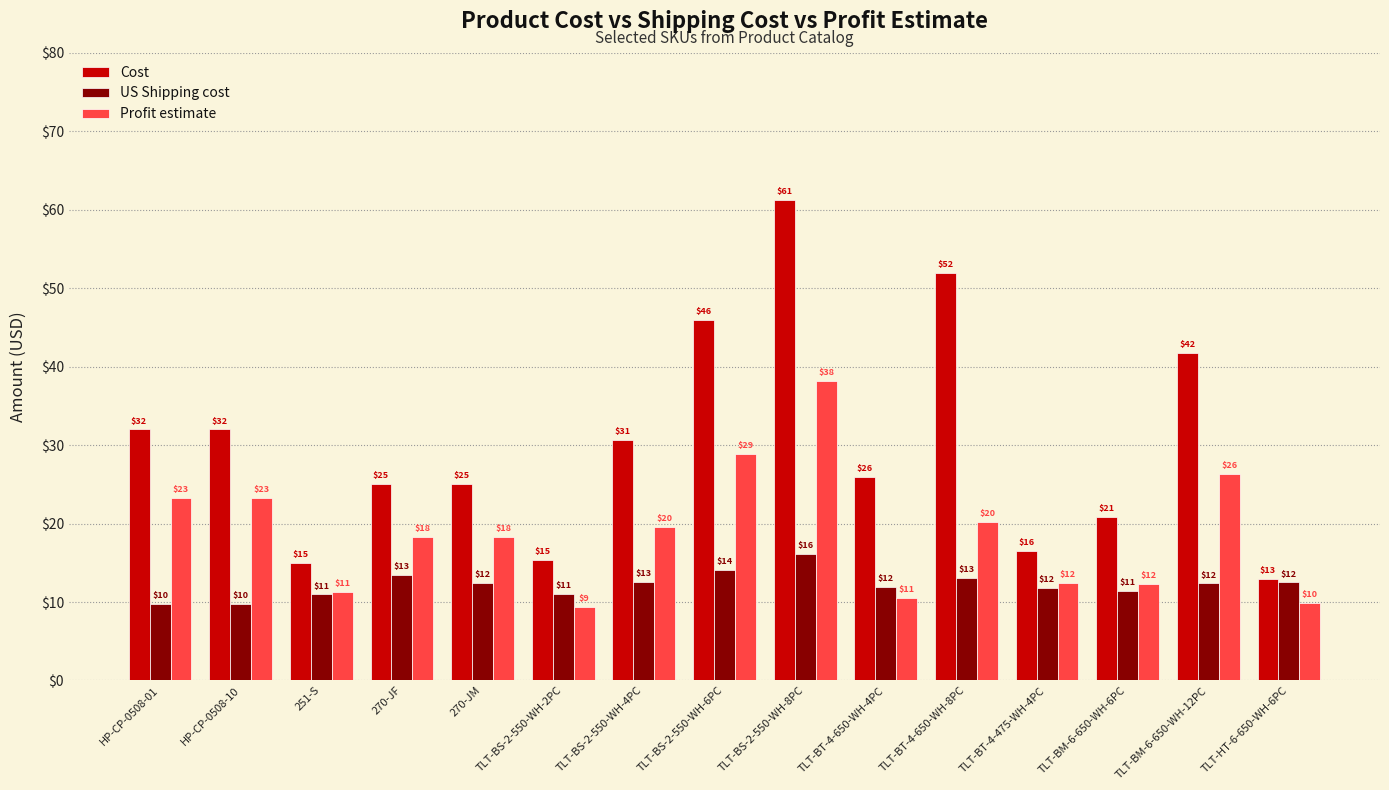

How many groups of bars are there?

15